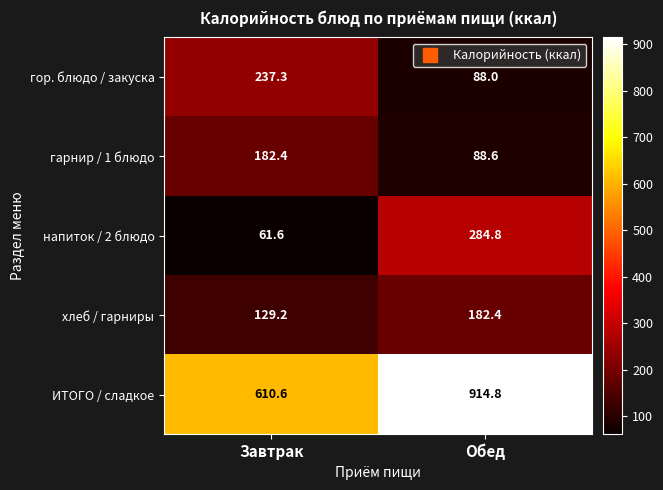

Which category has the lowest value across all series?

Завтрак